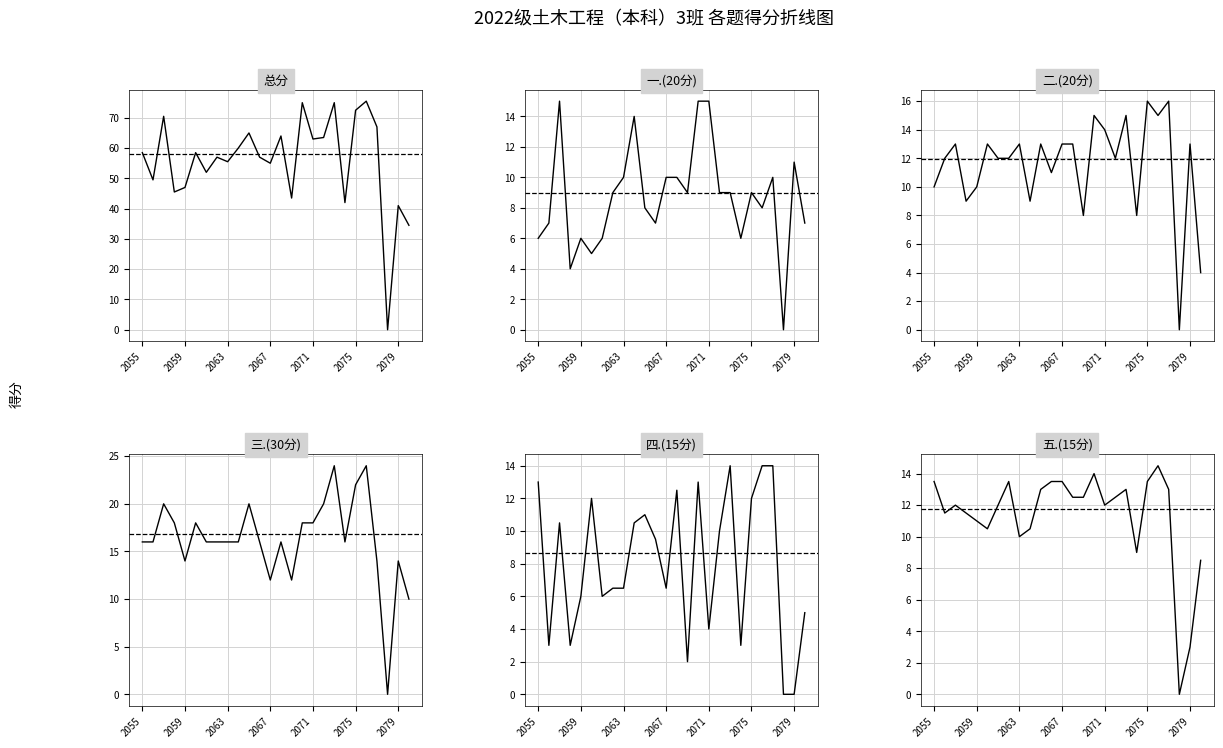

Is the value of 一.(20分) at 10 greater than the value of 三.(30分) at 9?

No